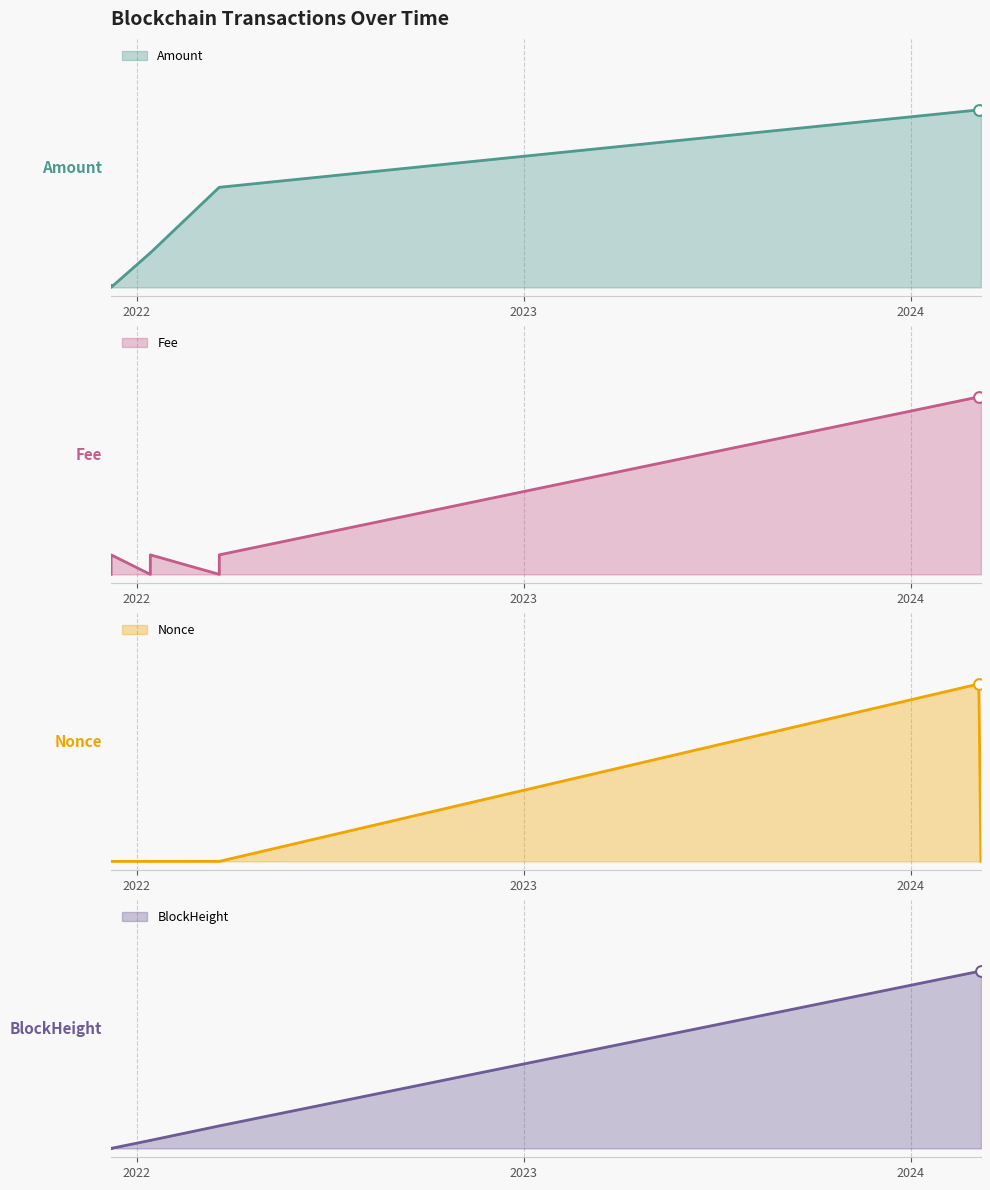

Which series has the largest Y range (max minus min)?

BlockHeight